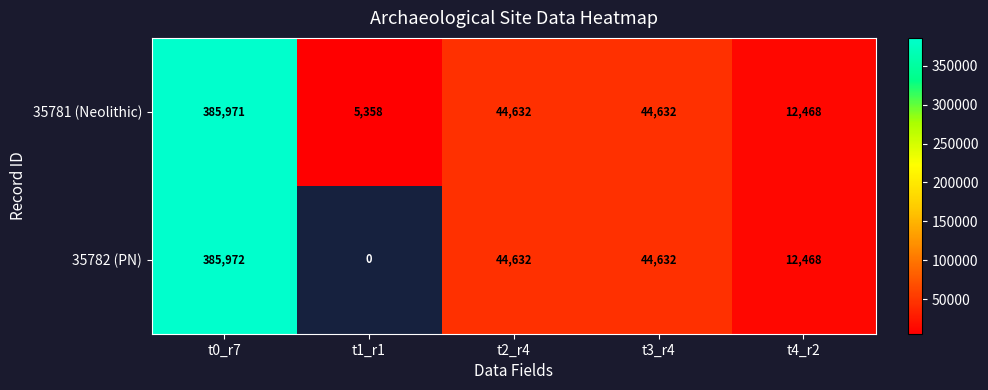

What is the total value across all series at t3_r4?

89264